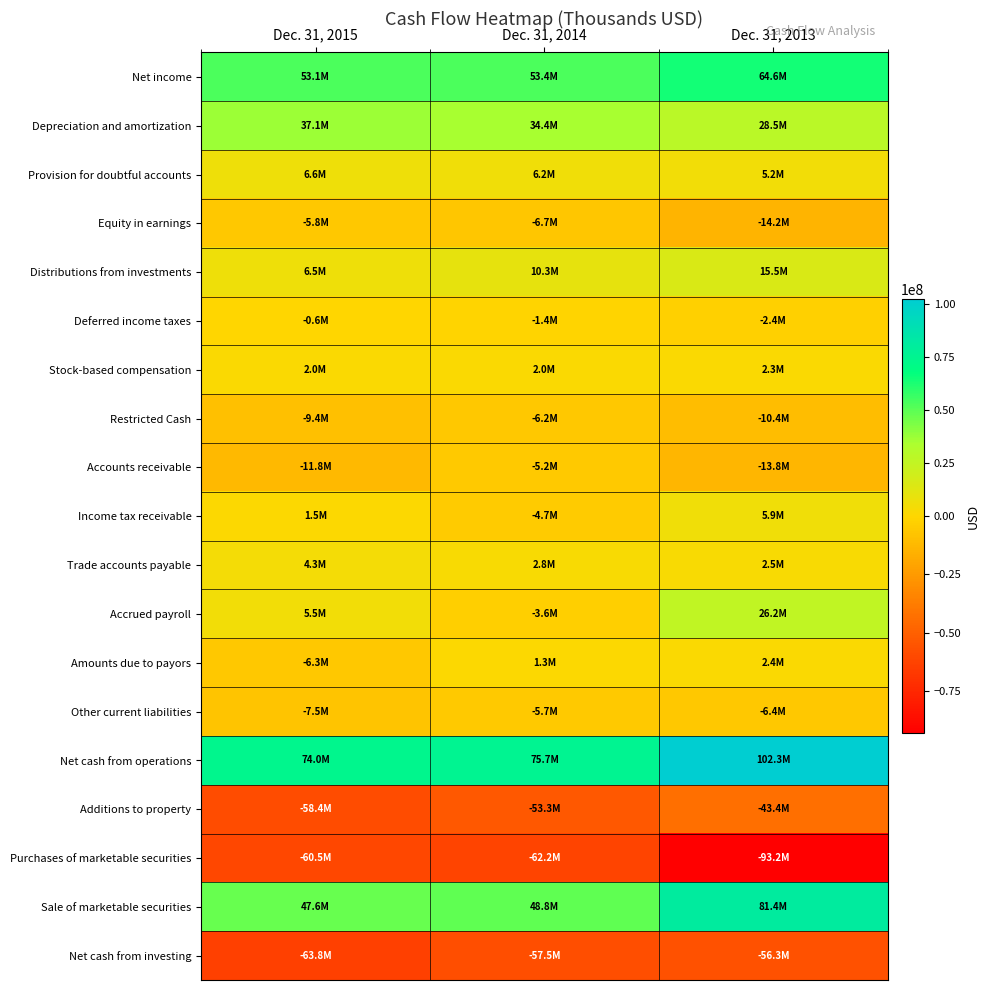

Reading left to right, what are all the values shown in this chart?

Net income: Dec. 31, 2015=53143000	Dec. 31, 2014=53369000	Dec. 31, 2013=64613000
Depreciation and amortization: Dec. 31, 2015=37114000	Dec. 31, 2014=34384000	Dec. 31, 2013=28547000
Provision for doubtful accounts: Dec. 31, 2015=6583000	Dec. 31, 2014=6228000	Dec. 31, 2013=5226000
Equity in earnings: Dec. 31, 2015=-5845000	Dec. 31, 2014=-6675000	Dec. 31, 2013=-14188000
Distributions from investments: Dec. 31, 2015=6505000	Dec. 31, 2014=10288000	Dec. 31, 2013=15473000
Deferred income taxes: Dec. 31, 2015=-648000	Dec. 31, 2014=-1434000	Dec. 31, 2013=-2404000
Stock-based compensation: Dec. 31, 2015=1982000	Dec. 31, 2014=2021000	Dec. 31, 2013=2298000
Restricted Cash: Dec. 31, 2015=-9392000	Dec. 31, 2014=-6245000	Dec. 31, 2013=-10405000
Accounts receivable: Dec. 31, 2015=-11835000	Dec. 31, 2014=-5215000	Dec. 31, 2013=-13778000
Income tax receivable: Dec. 31, 2015=1524000	Dec. 31, 2014=-4727000	Dec. 31, 2013=5933000
Trade accounts payable: Dec. 31, 2015=4251000	Dec. 31, 2014=2827000	Dec. 31, 2013=2495000
Accrued payroll: Dec. 31, 2015=5479000	Dec. 31, 2014=-3603000	Dec. 31, 2013=26219000
Amounts due to payors: Dec. 31, 2015=-6277000	Dec. 31, 2014=1312000	Dec. 31, 2013=2352000
Other current liabilities: Dec. 31, 2015=-7455000	Dec. 31, 2014=-5652000	Dec. 31, 2013=-6401000
Net cash from operations: Dec. 31, 2015=73963000	Dec. 31, 2014=75694000	Dec. 31, 2013=102348000
Additions to property: Dec. 31, 2015=-58416000	Dec. 31, 2014=-53298000	Dec. 31, 2013=-43438000
Purchases of marketable securities: Dec. 31, 2015=-60540000	Dec. 31, 2014=-62165000	Dec. 31, 2013=-93155000
Sale of marketable securities: Dec. 31, 2015=47574000	Dec. 31, 2014=48786000	Dec. 31, 2013=81389000
Net cash from investing: Dec. 31, 2015=-63847000	Dec. 31, 2014=-57508000	Dec. 31, 2013=-56300000